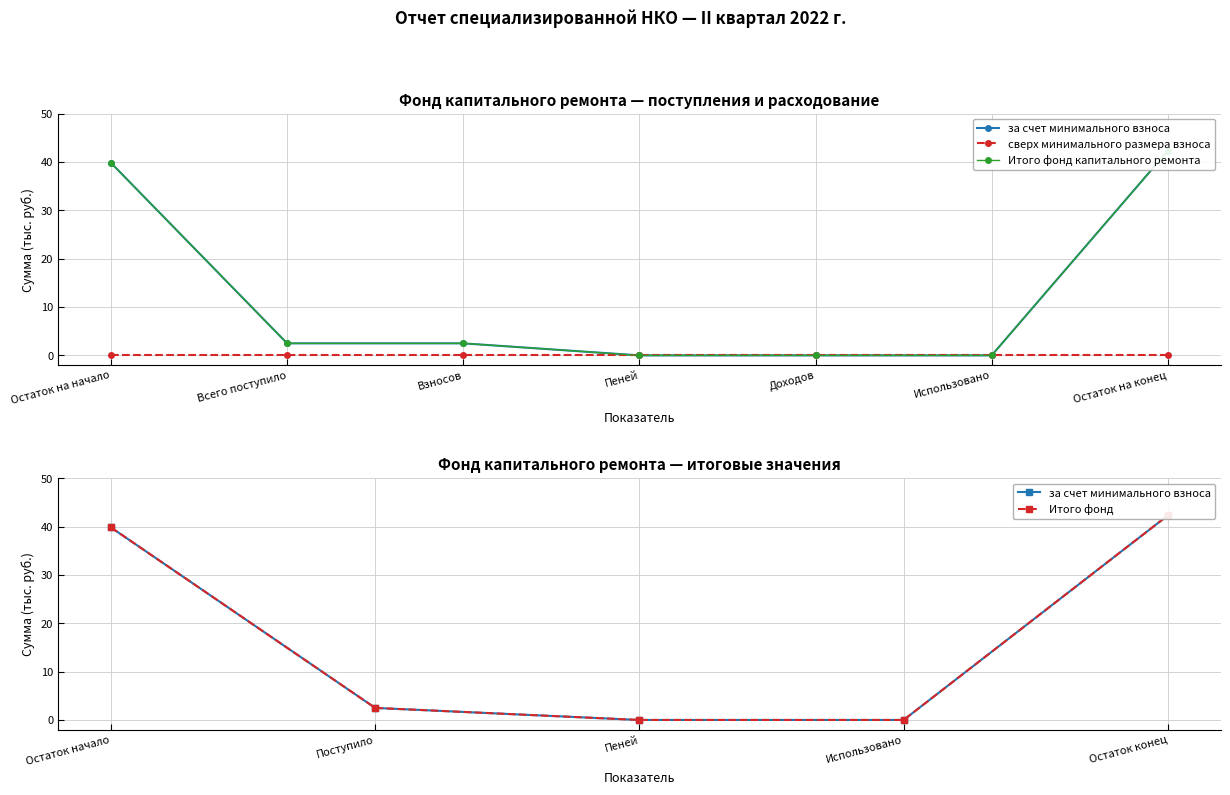

Which label corresponds to the smallest value in the chart?

Пеней